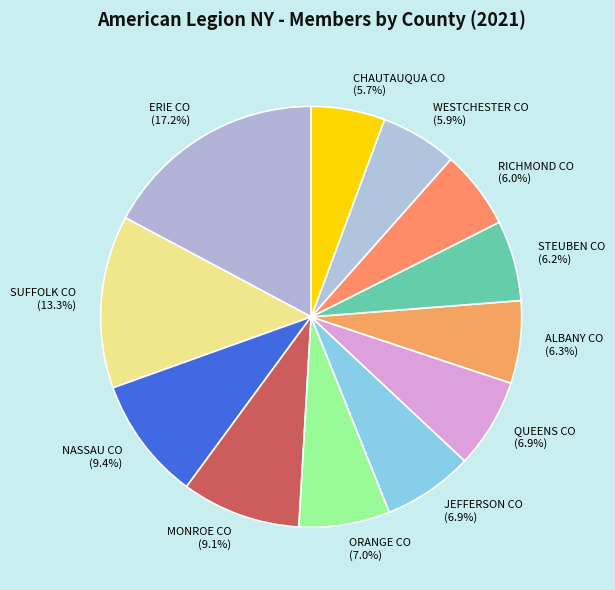

How many segments does this pie chart have?

12